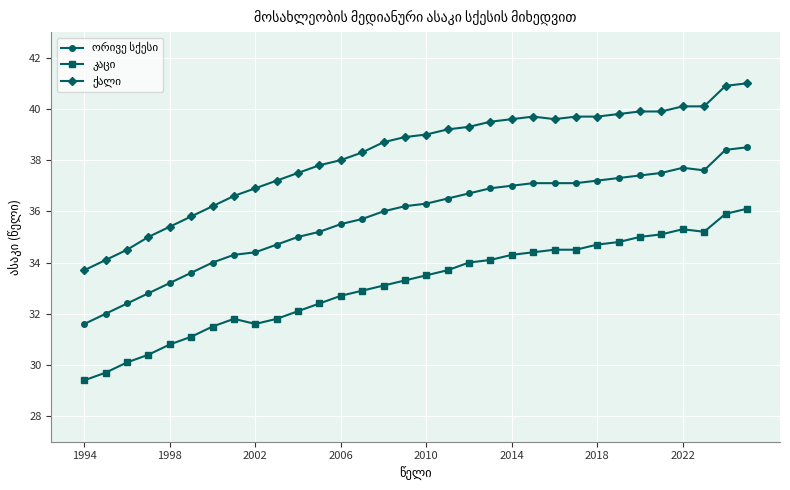

What is the smallest value displayed?

29.4